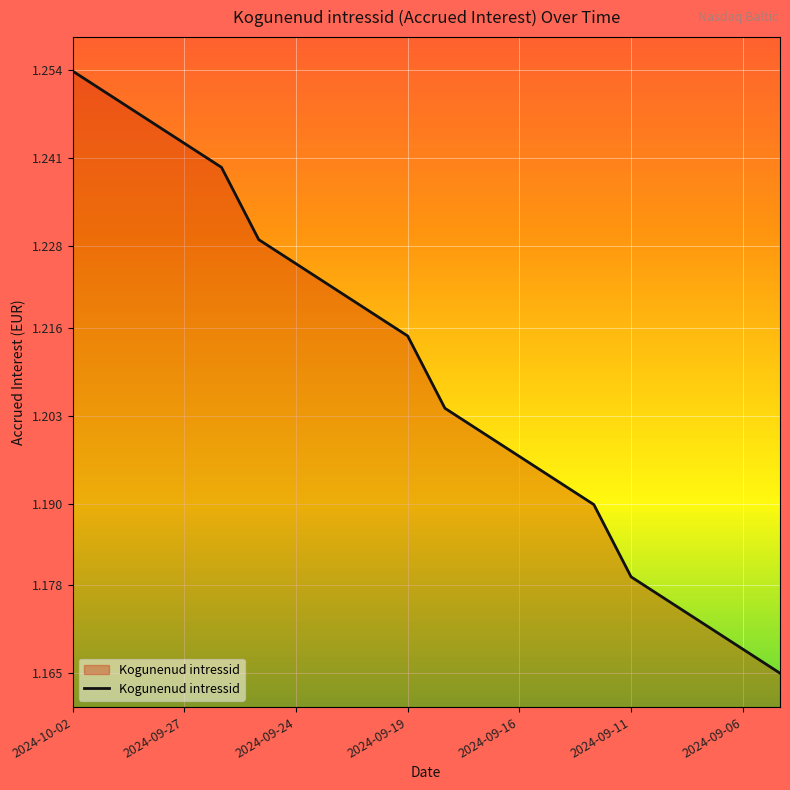

What is the difference between the maximum and minimum values?

0.1